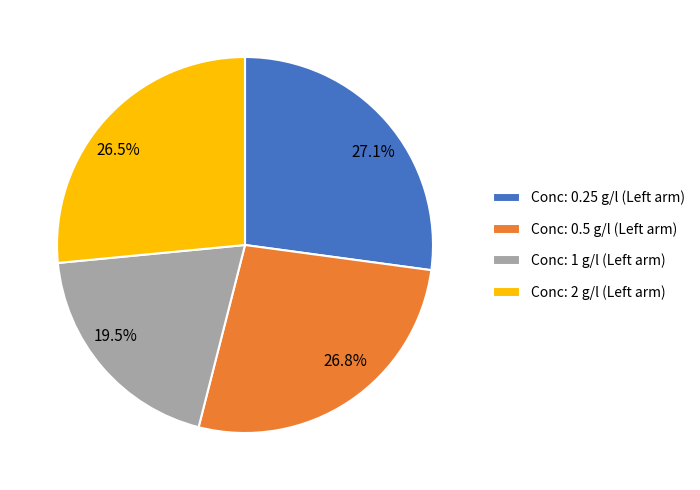

Does 27.1% account for over 50% of the chart?

No